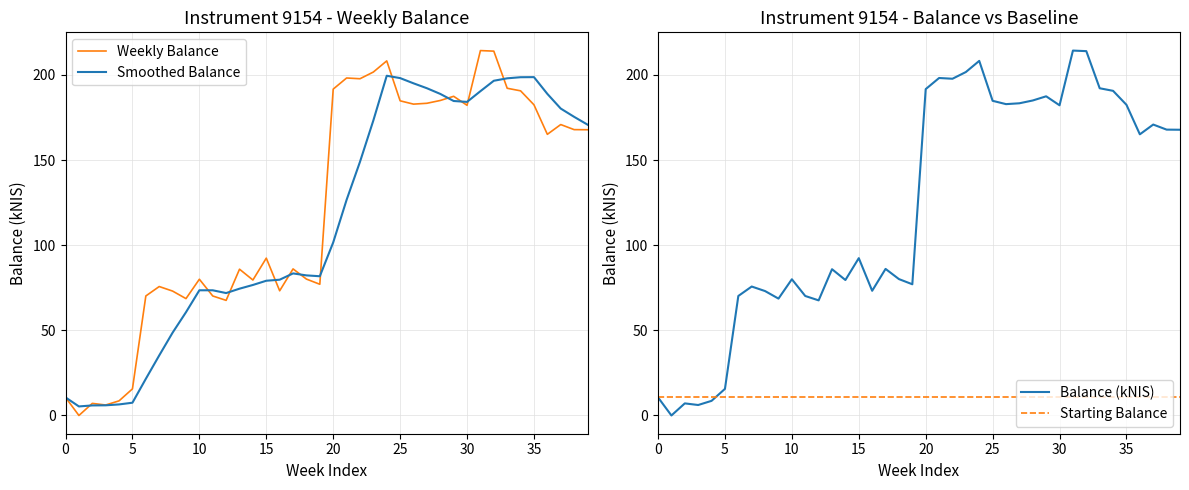

Is the value of Balance (kNIS) at 10 greater than the value of Weekly Balance at 35?

No